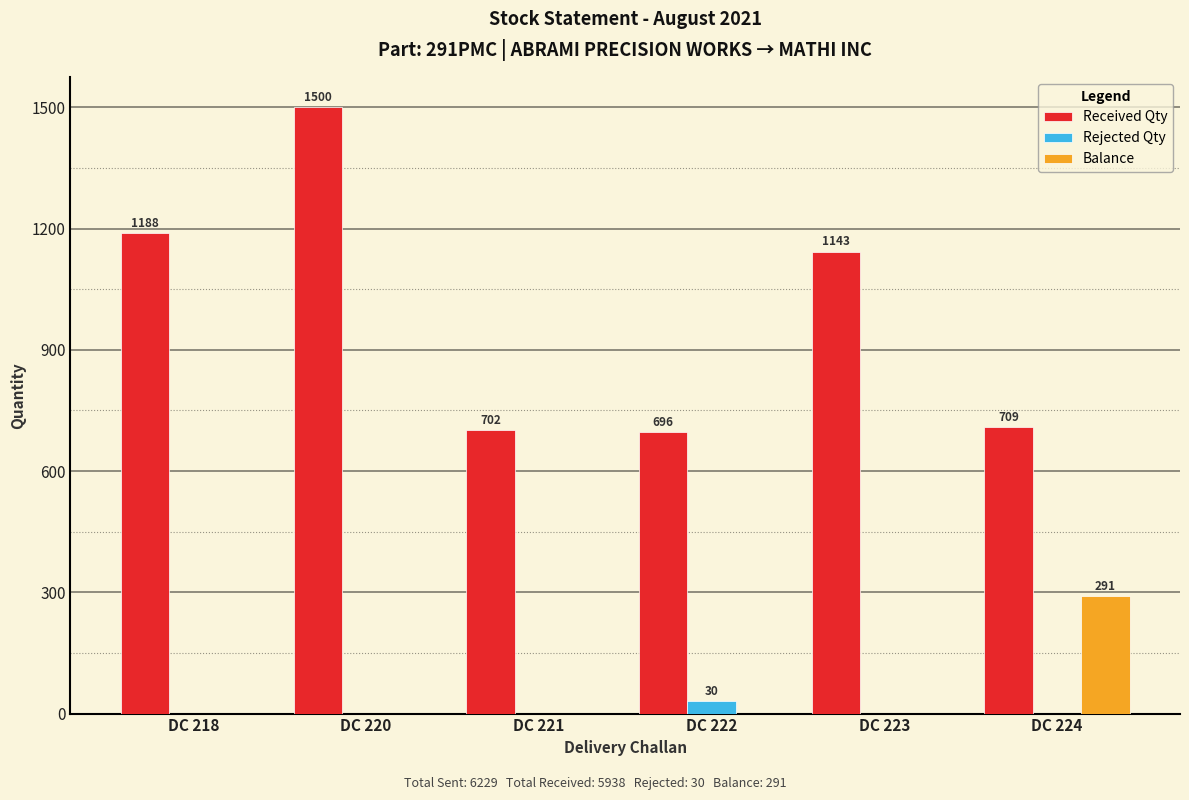

What value does the Received Qty series have at DC 221?

702